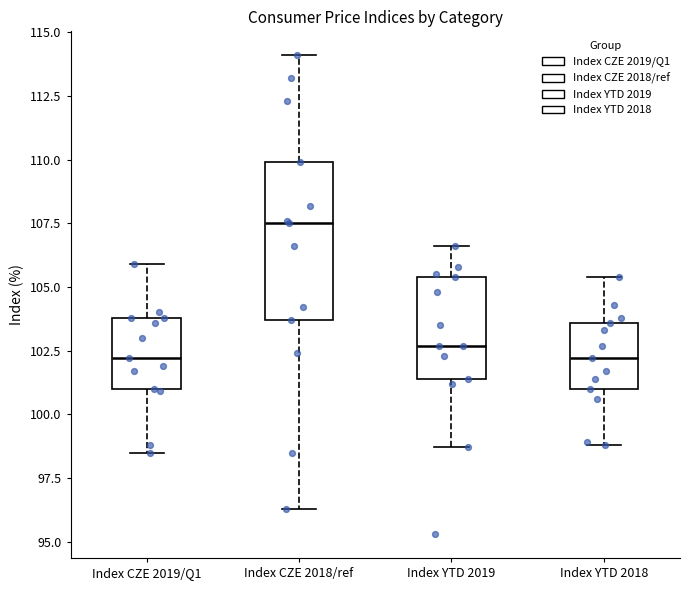

Which box is the tallest, from its lower edge to its upper edge?

Index CZE 2018/ref